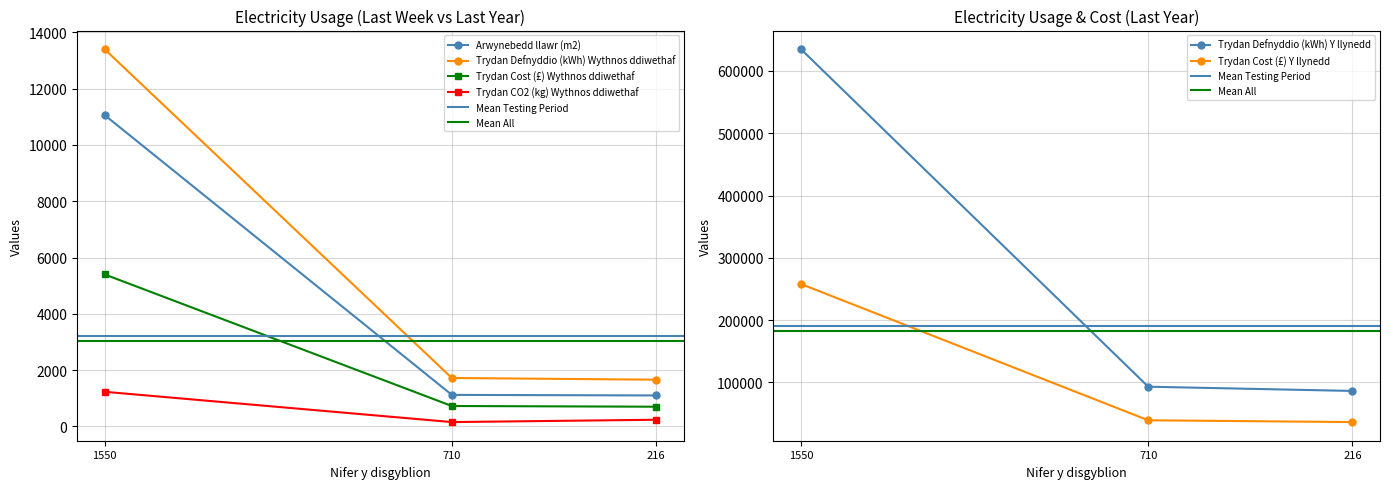

The value of Trydan Defnyddio (kWh) Y llynedd at 1550 is 635000. True or false?

True